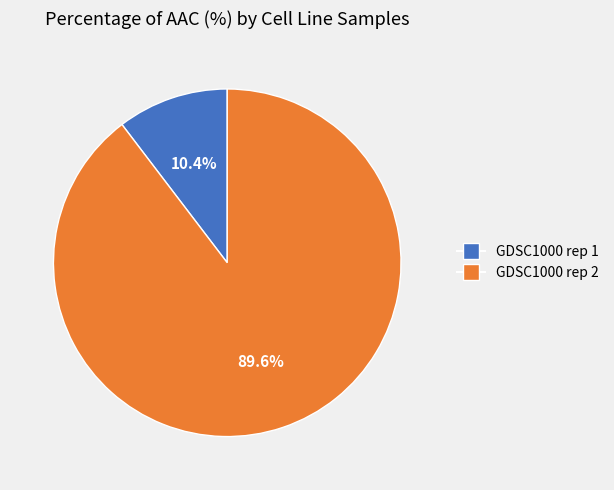

What is the smallest slice in the pie chart?

GDSC1000 rep 1